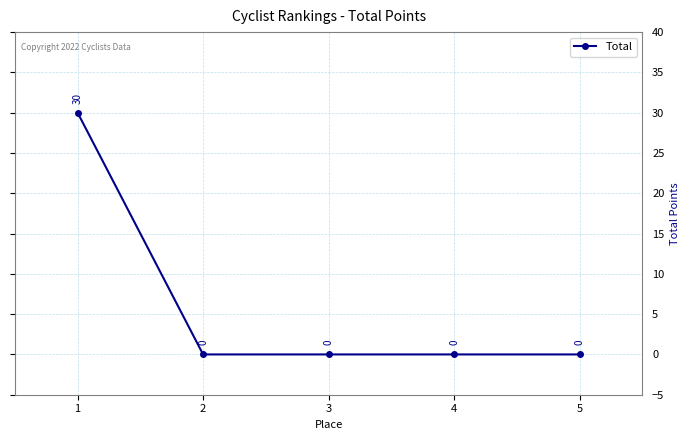

Reading left to right, extract all data points from this chart.

1=30	2=0	3=0	4=0	5=0